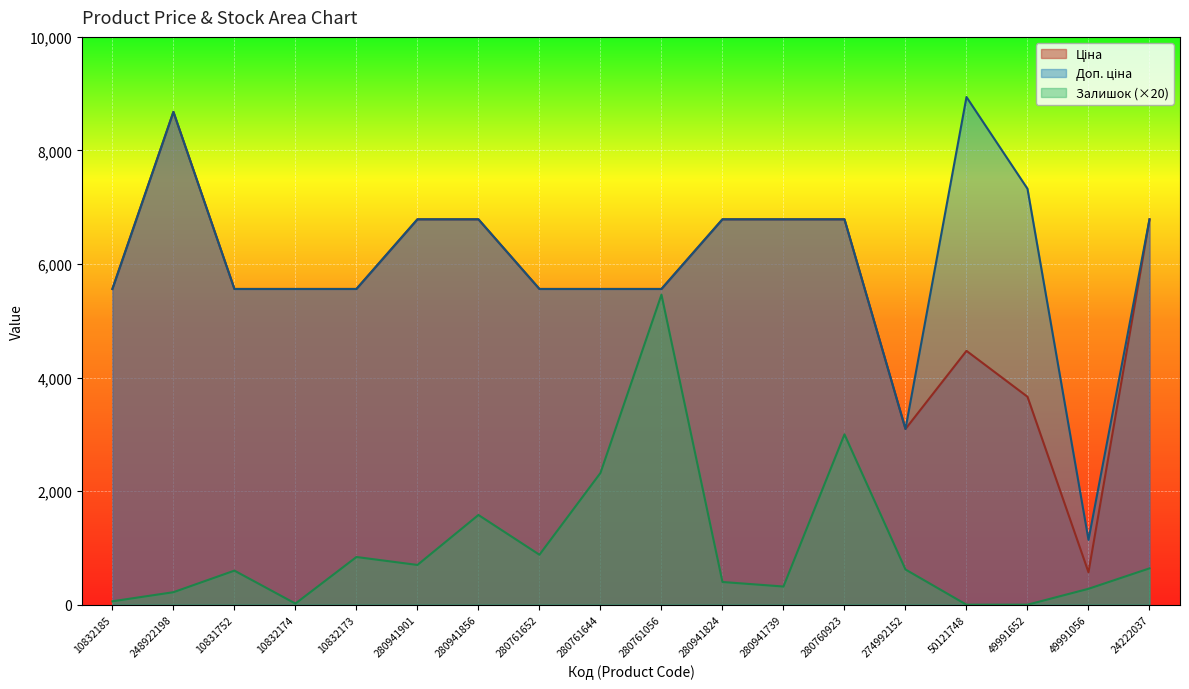

True or false: Ціна and Залишок intersect in this chart.

False